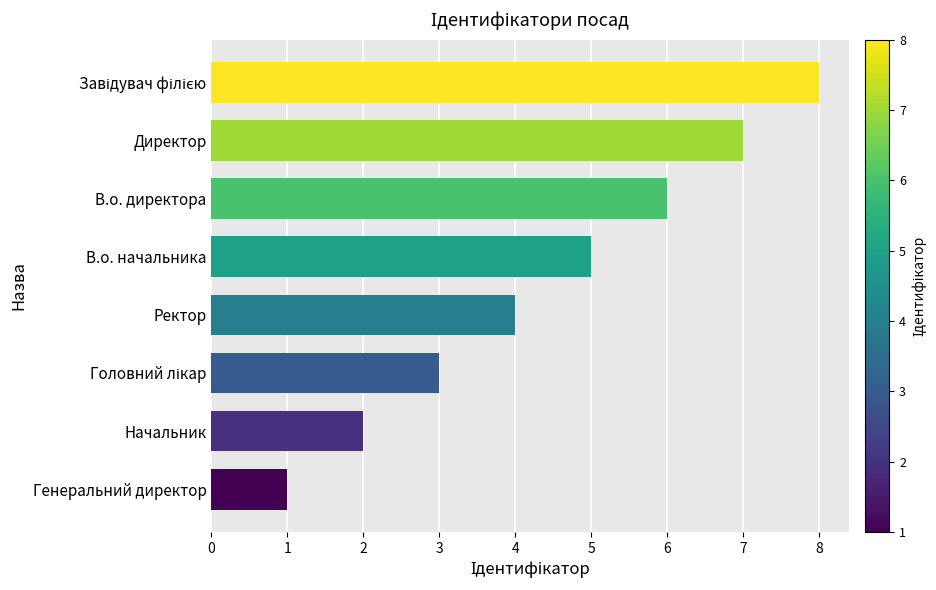

What is the sum of all values?

36